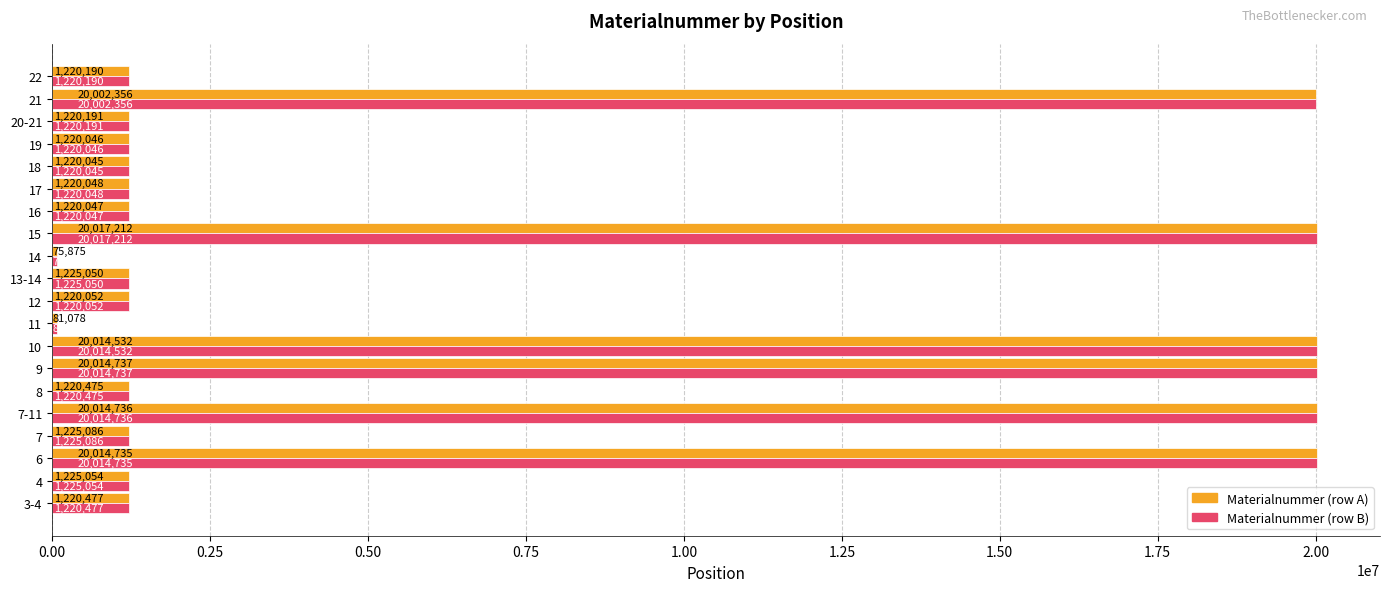

Which label corresponds to the smallest value in the chart?

14